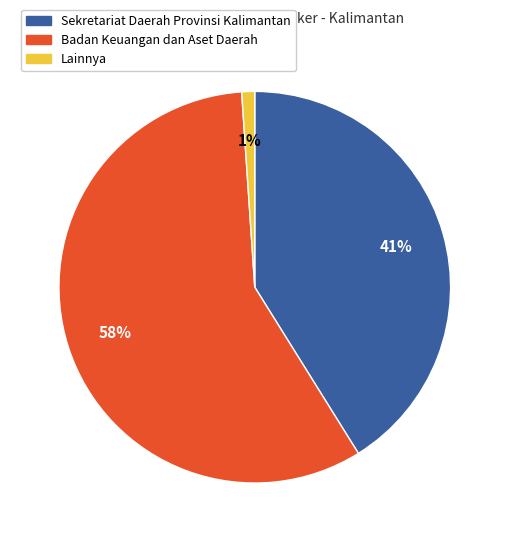

Count the number of slices in the pie.

3